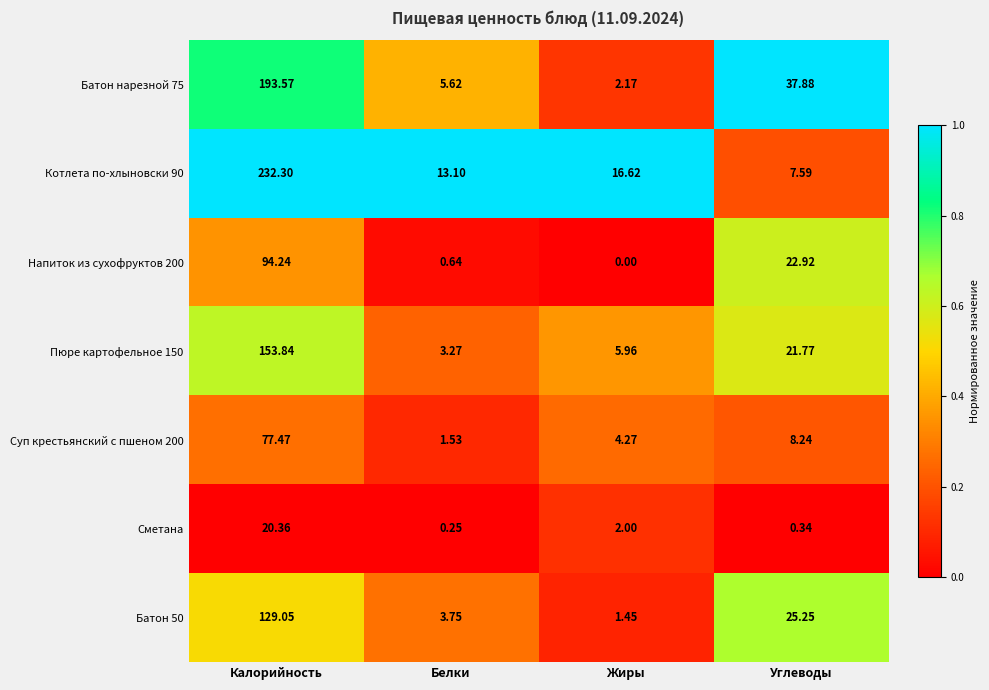

List the labels in order of Батон нарезной 75 value, largest first.

Калорийность, Углеводы, Белки, Жиры